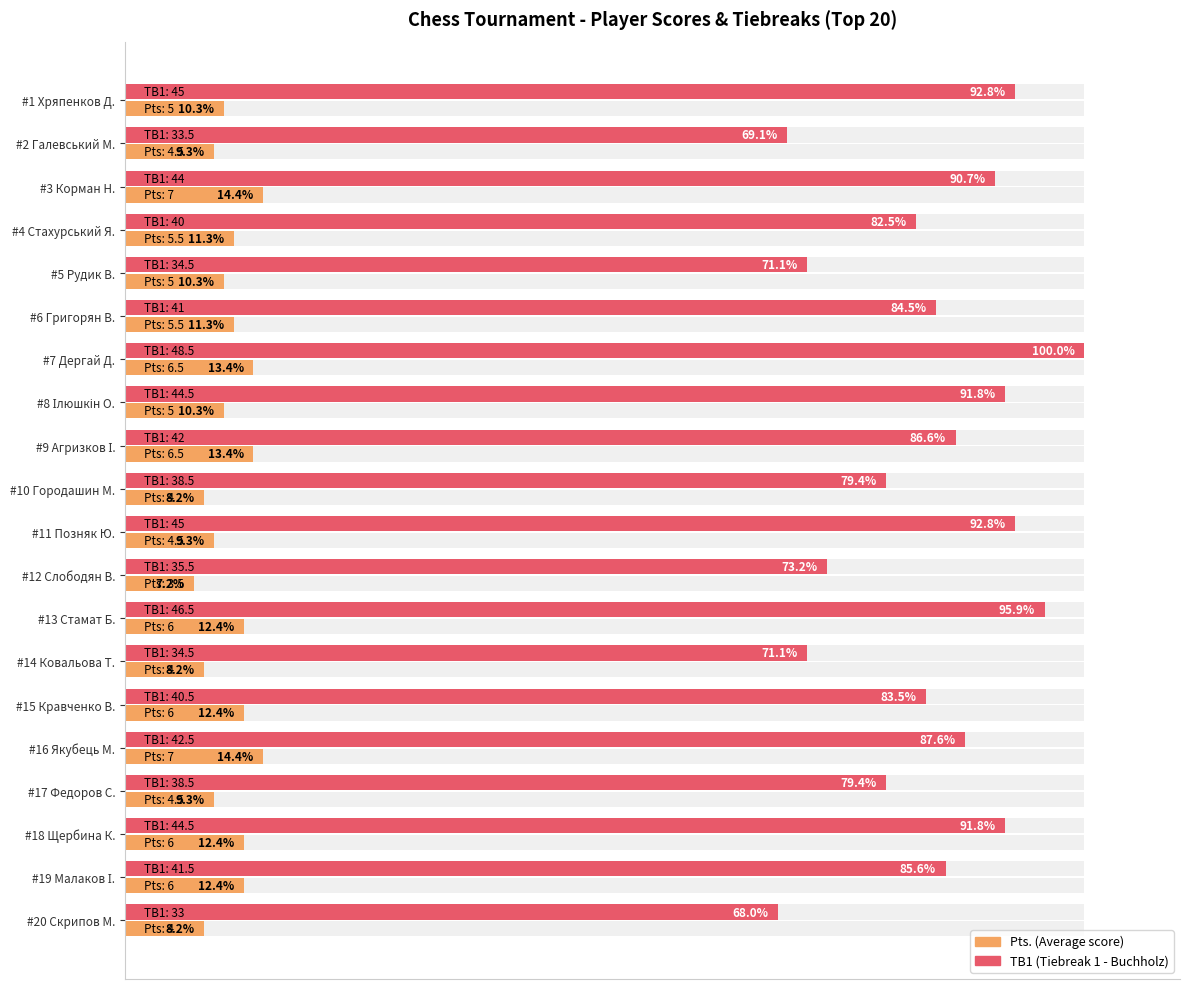

How many values in the TB1 (normalized) series exceed 85?

10